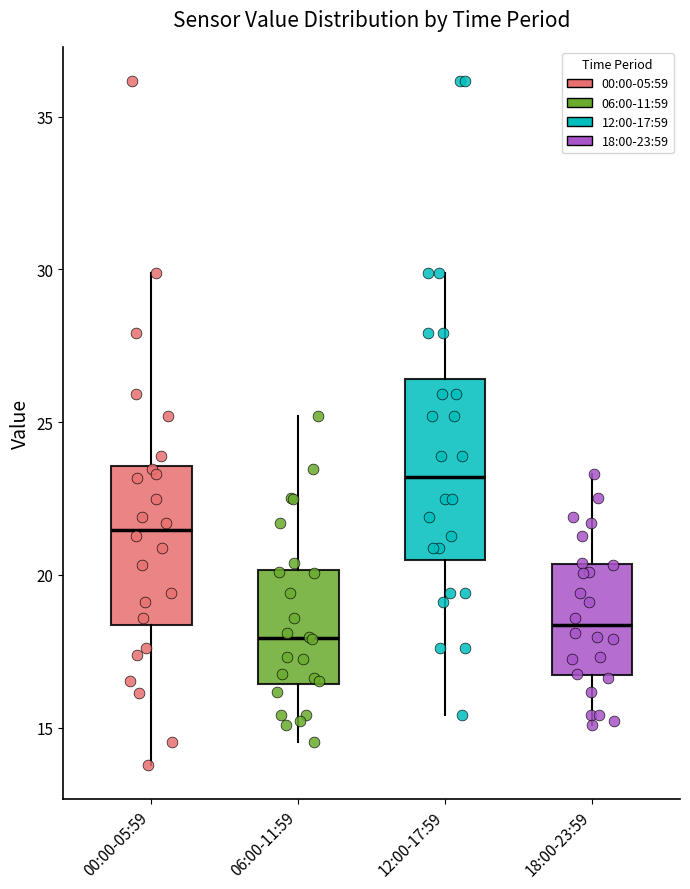

Reading left to right, transcribe this box plot: for each box, give where its median line is, the range the box spans, and where its two whiskers end, as read against the y-axis. The values are not printed on the chart, so give them approximately, as read against the axis.

00:00-05:59: median 21.5, box 18.5 to 23.5, whiskers 14.0 to 30.0
06:00-11:59: median 18.0, box 16.5 to 20.0, whiskers 14.5 to 25.0
12:00-17:59: median 23.0, box 20.5 to 26.5, whiskers 15.5 to 30.0
18:00-23:59: median 18.5, box 16.5 to 20.5, whiskers 15.0 to 23.5